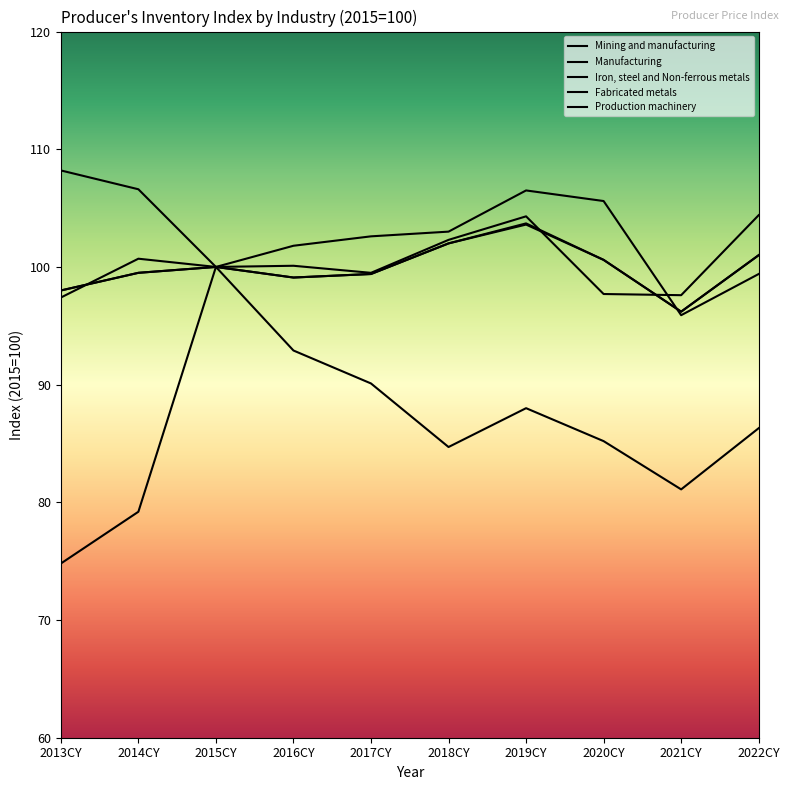

What is the greatest value displayed?

108.2